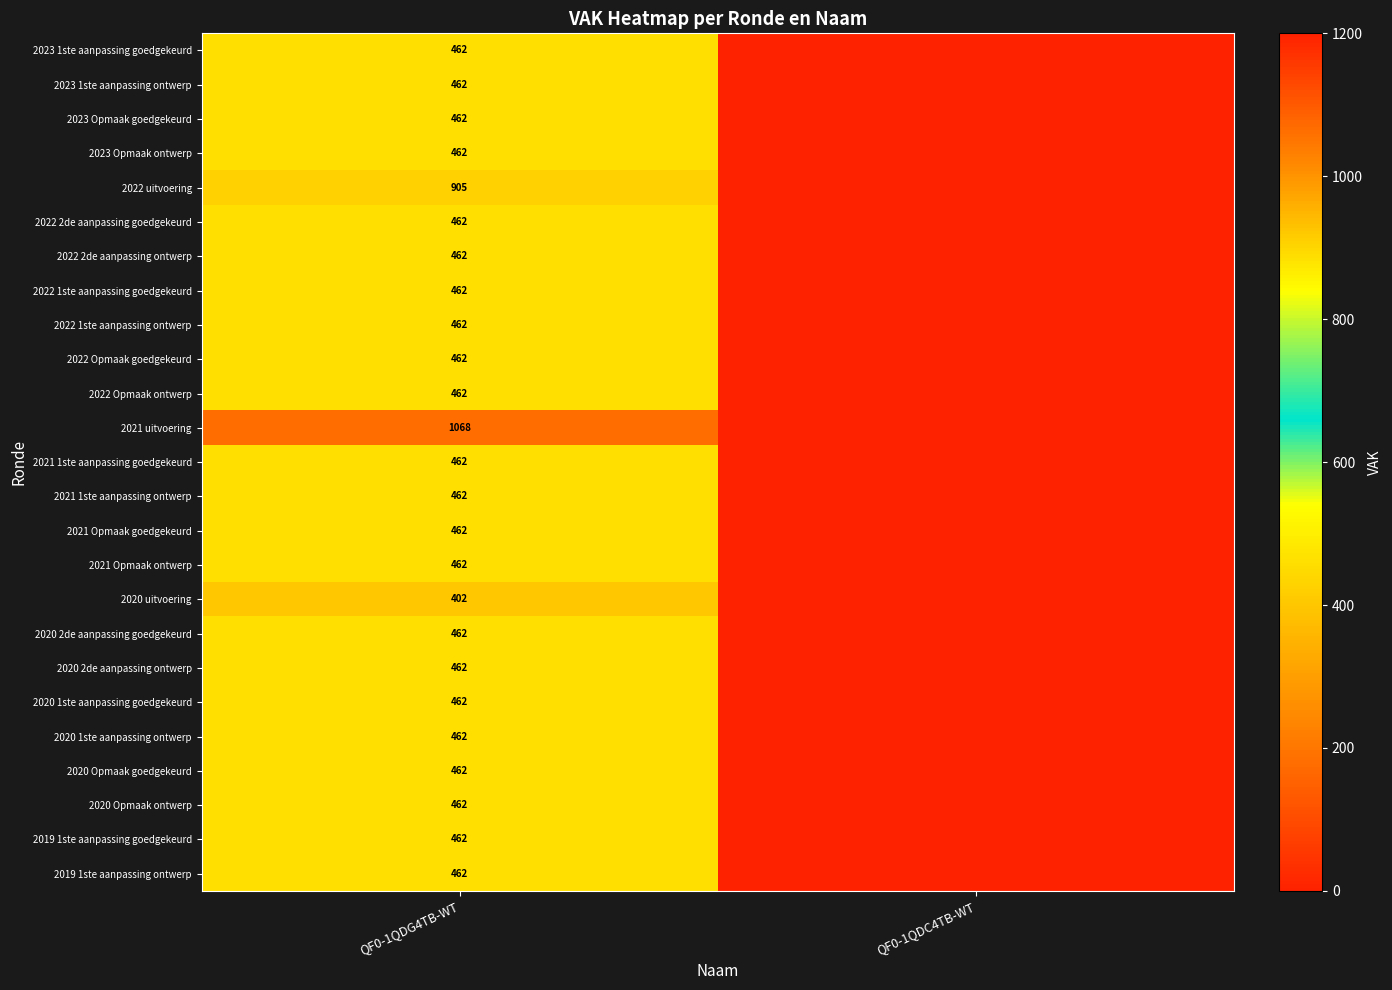

Is it true that 2023 Opmaak goedgekeurd equals 229 at QF0-1QDG4TB-WT?

False